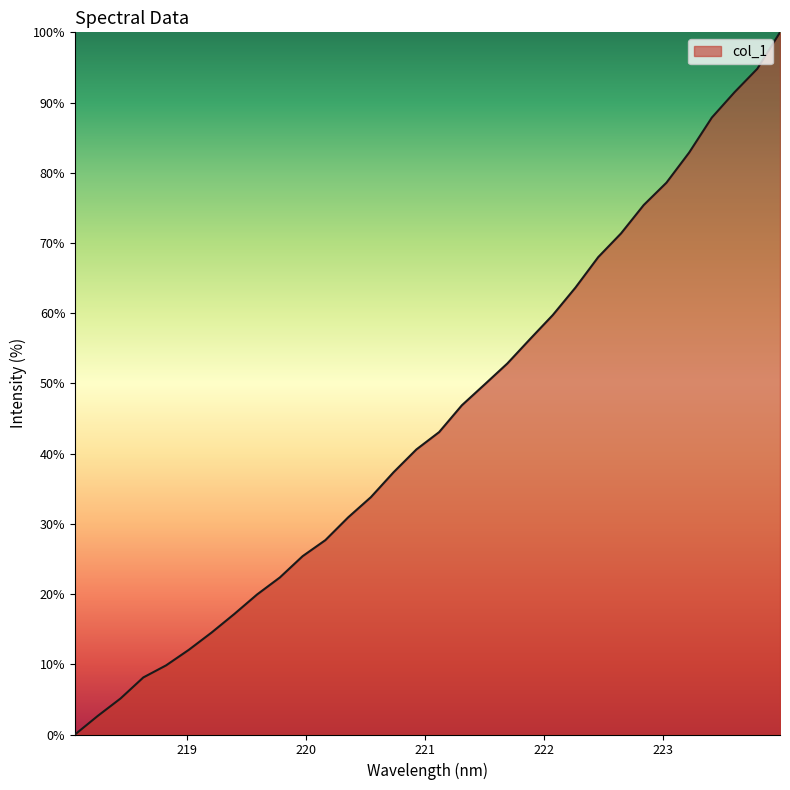

What is the difference between the maximum and minimum values?

100.0